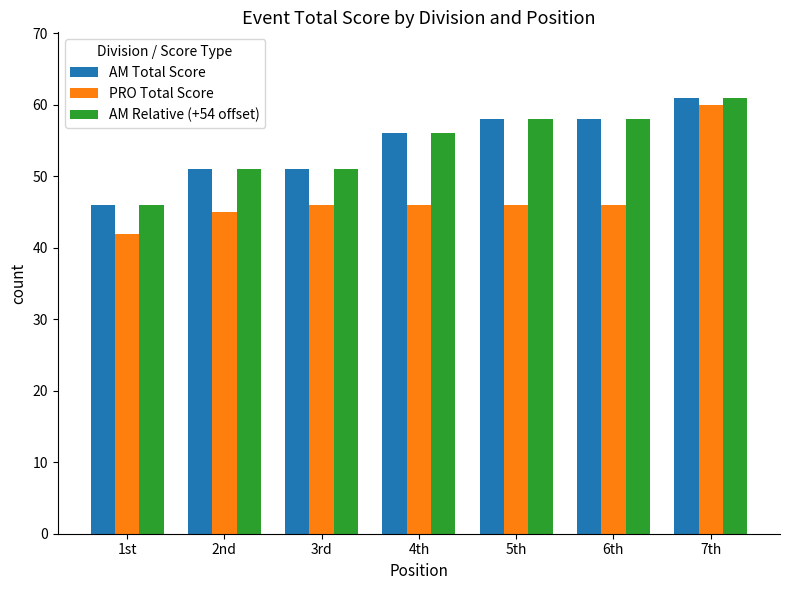

Is it true that AM Relative (+54 offset) equals 94 at 4th?

False